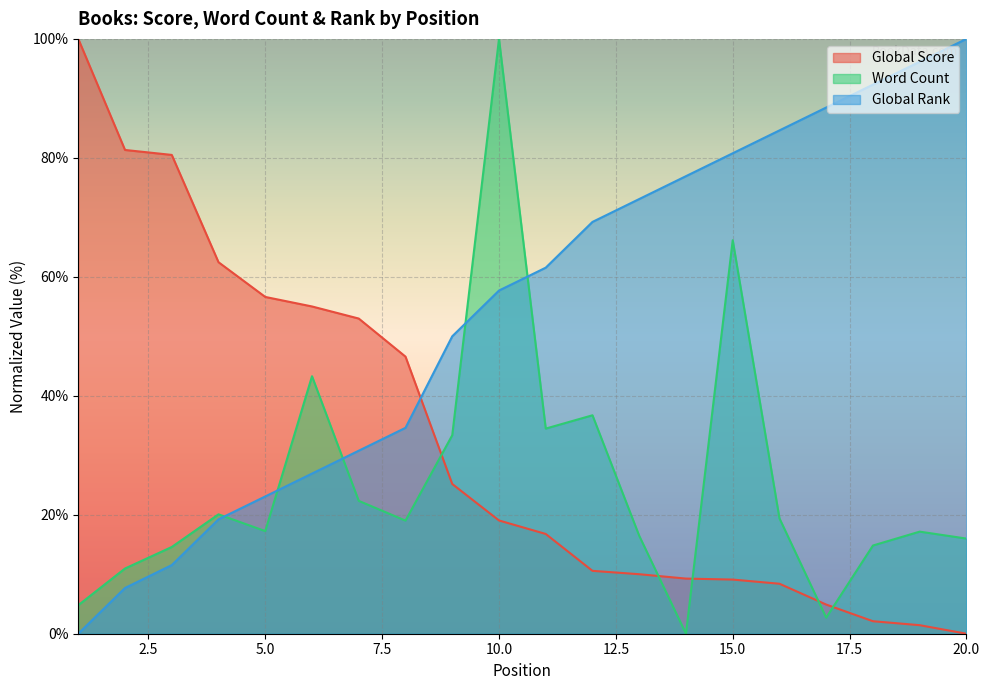

Which series has the widest spread of values?

Global Score